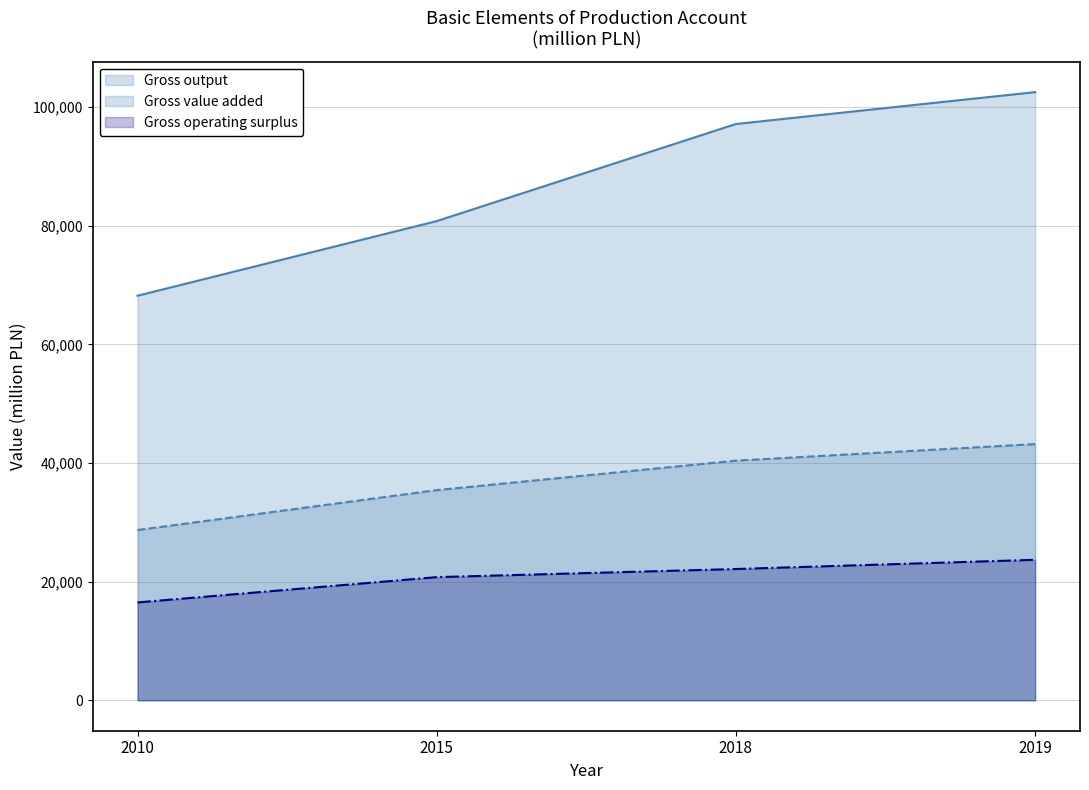

Reading left to right, what are all the values shown in this chart?

Gross output: 68203	80787	97154	102527
Gross value added: 28705	35435	40401	43194
Gross operating surplus: 16501	20764	22134	23688